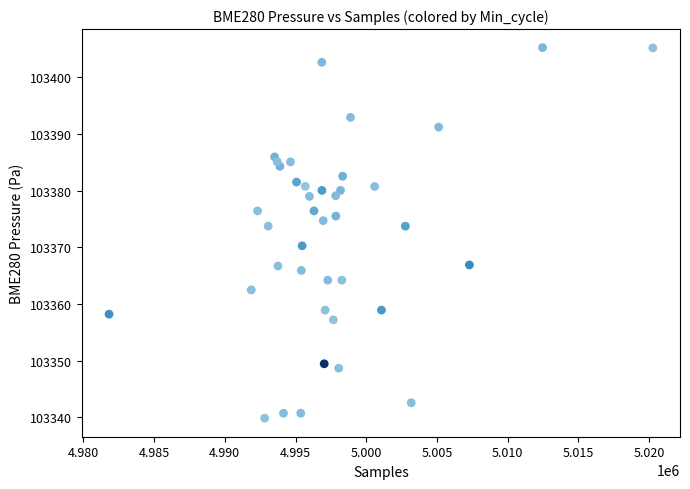

What is the range of Y values (max minus min)?

65.4